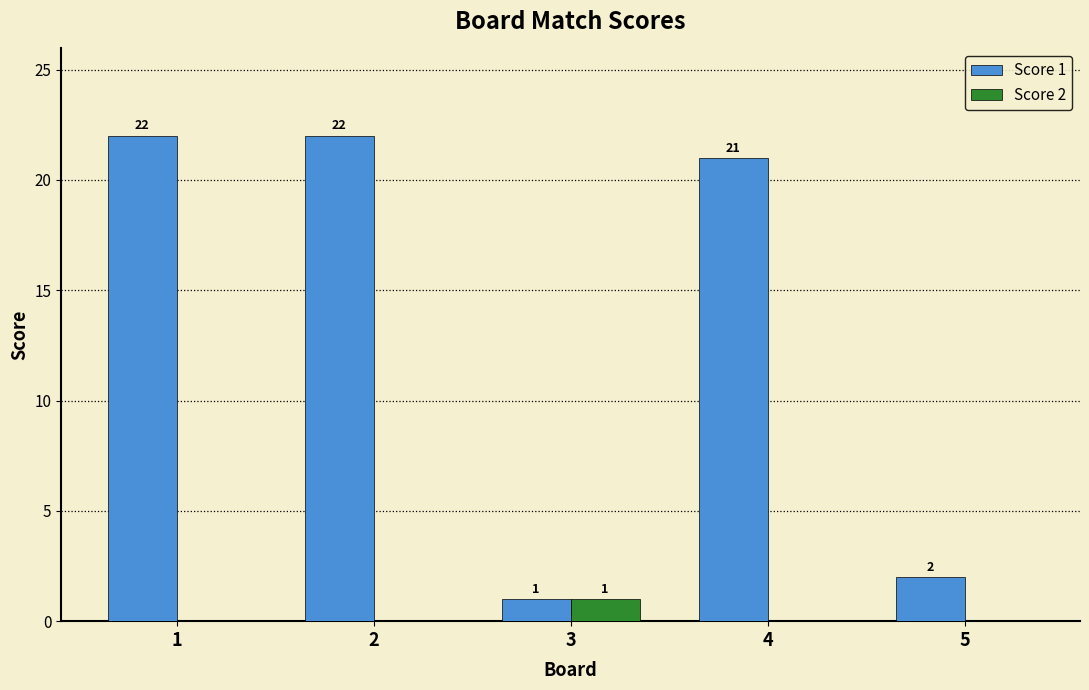

Which series has the largest total across all categories?

Score 1